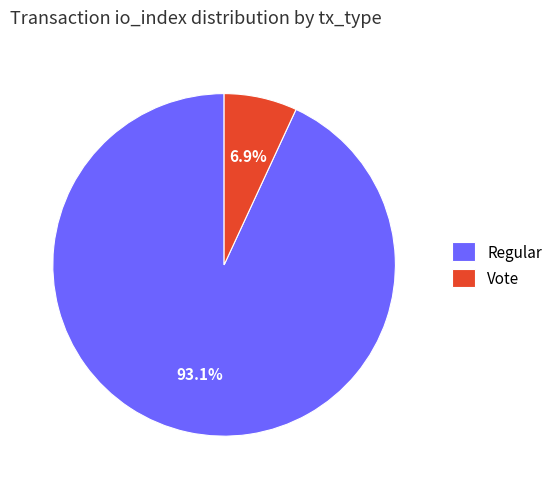

Do Regular and Vote together represent more than half of the pie?

Yes